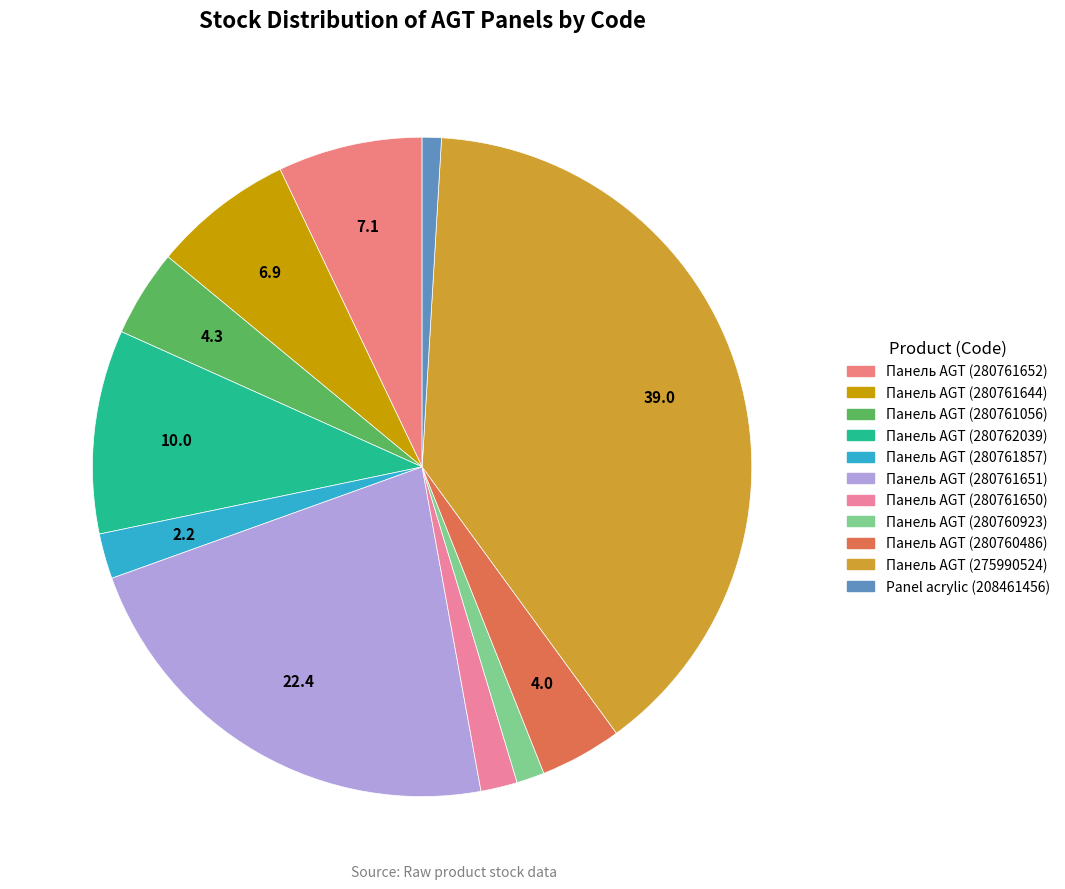

How many segments does this pie chart have?

11